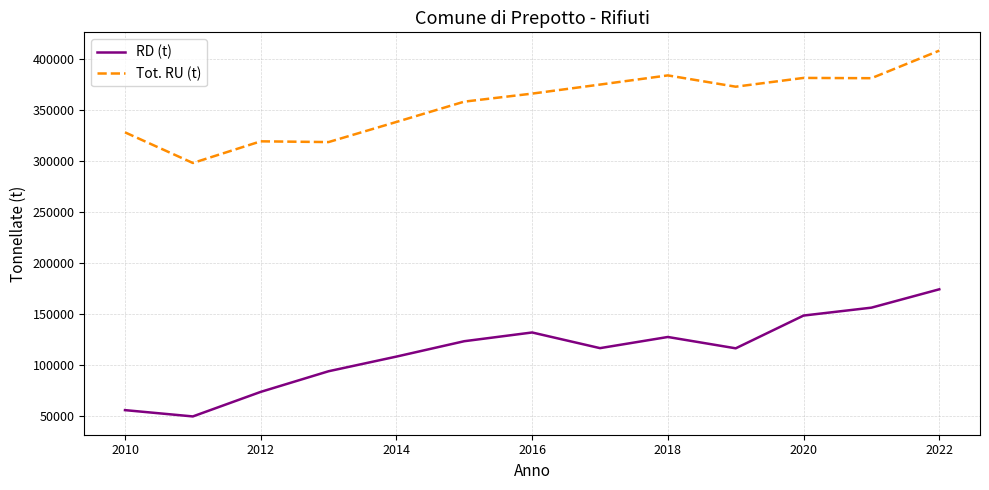

True or false: RD (t) and Tot. RU (t) cross at least once.

False